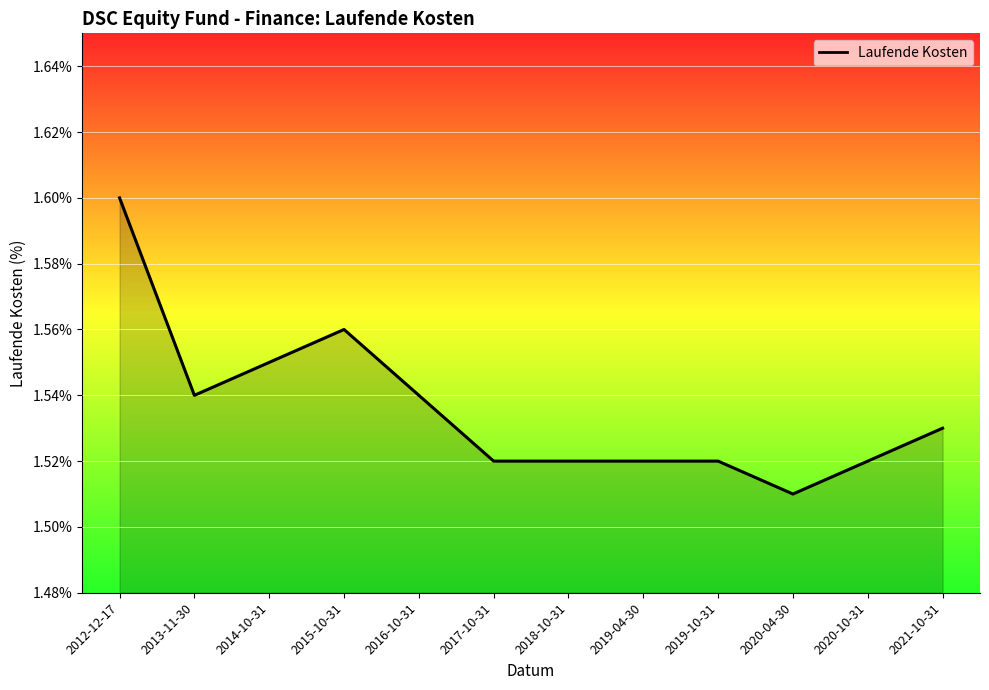

True or false: the data shows 0.9 at 2020-04-30.

False